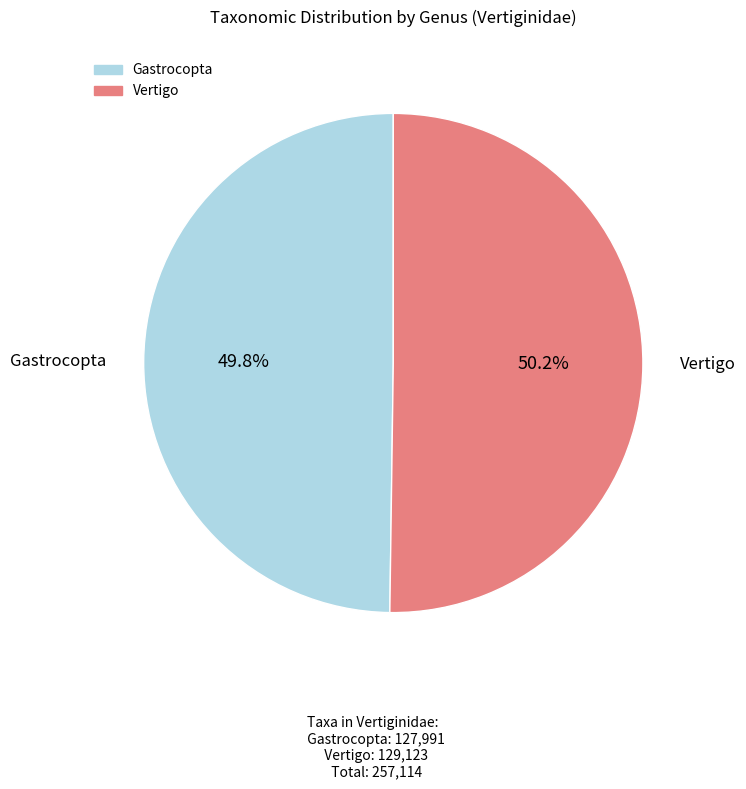

Do Vertigo and Gastrocopta together represent more than half of the pie?

Yes